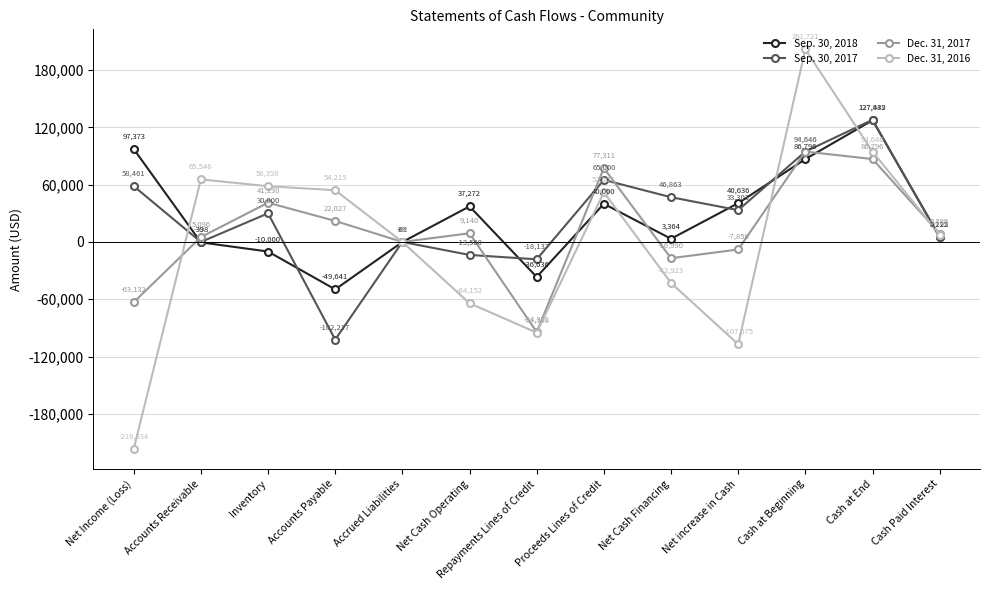

List the series in order of their peak value, lowest first.

Dec. 31, 2017, Sep. 30, 2018, Sep. 30, 2017, Dec. 31, 2016